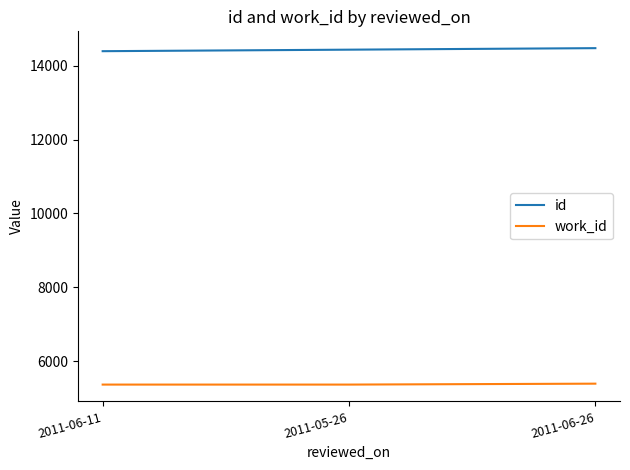

At 2011-06-26, list the series in order from smallest to largest.

work_id, id